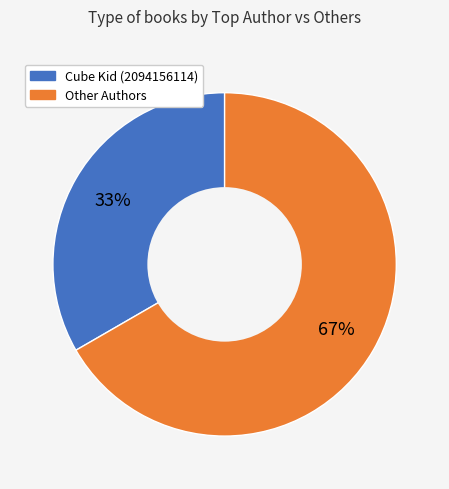

Is there a majority slice in this chart?

Yes